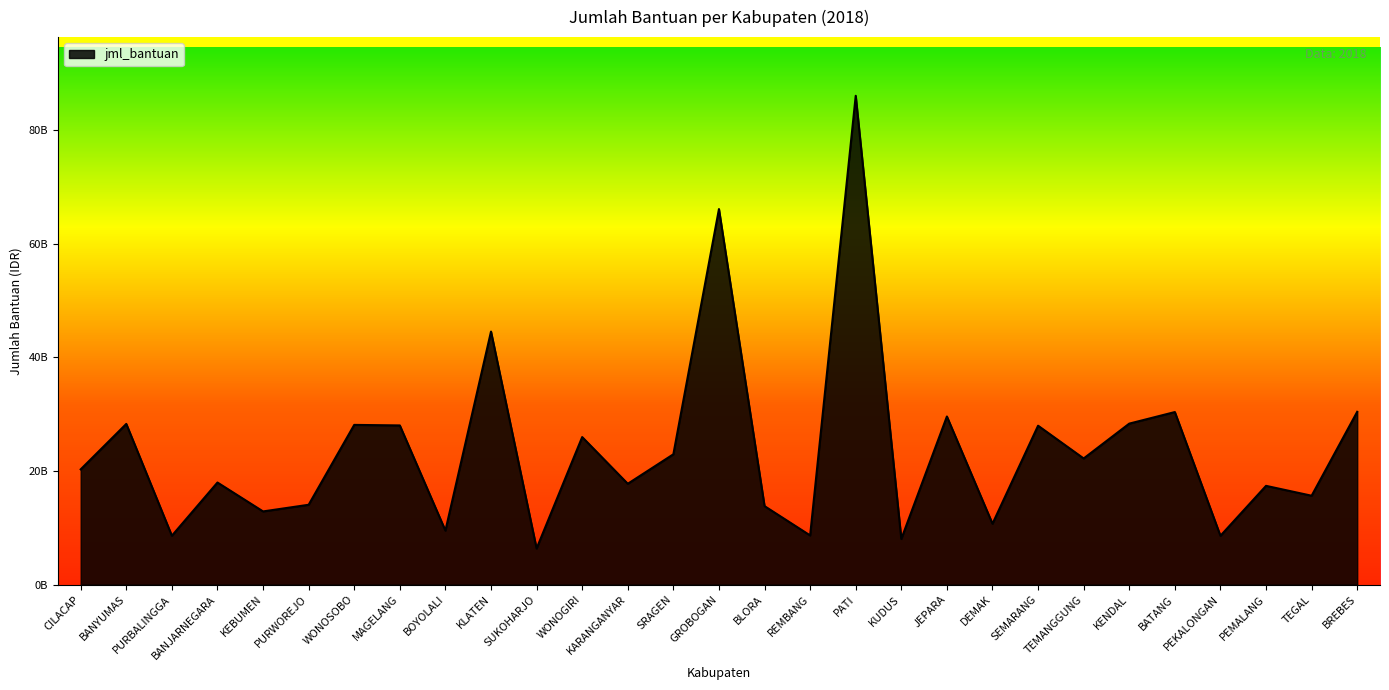

Does the chart have visible grid lines?

No